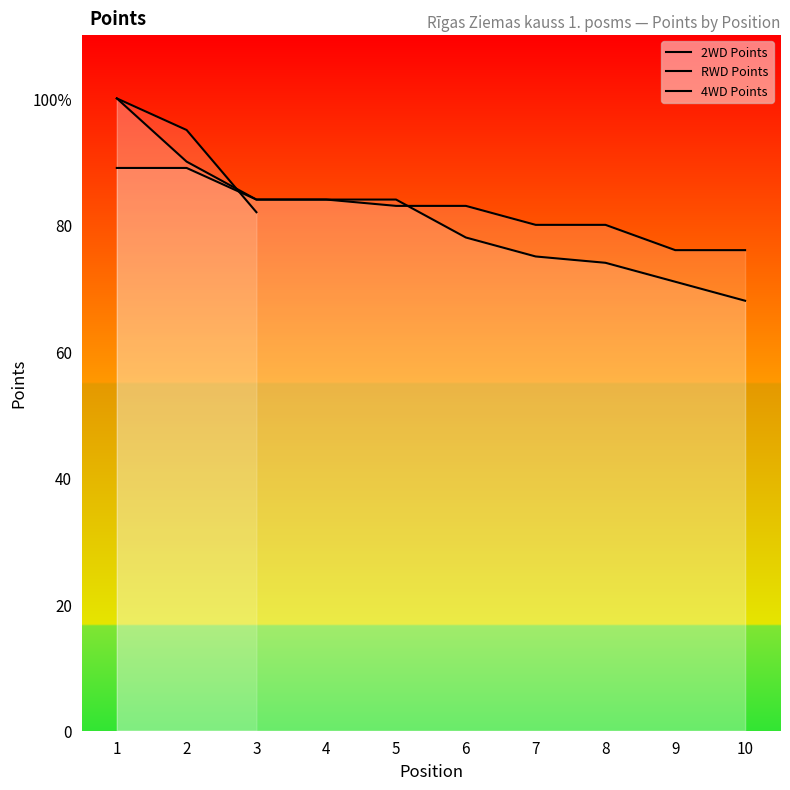

What is the value of the 2WD Points point at the 7th from the left?

75.0